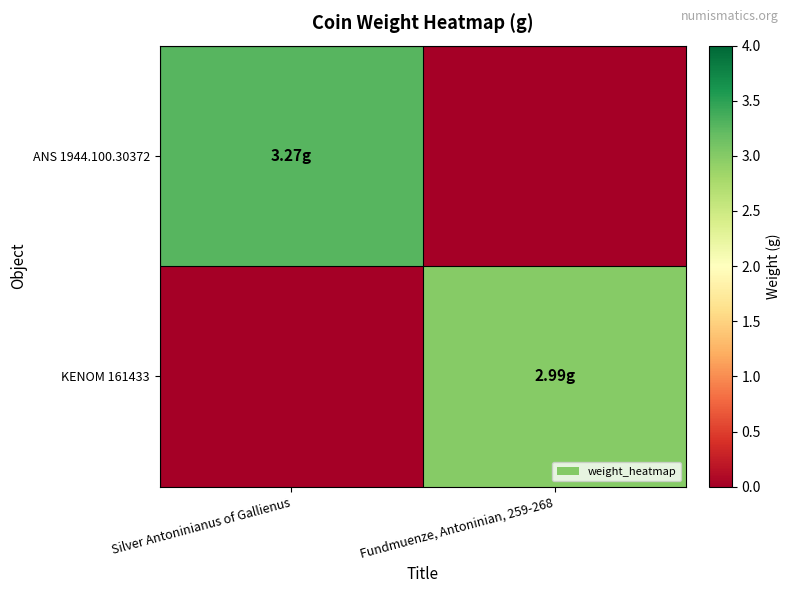

At how many categories does at least one series exceed 1?

2